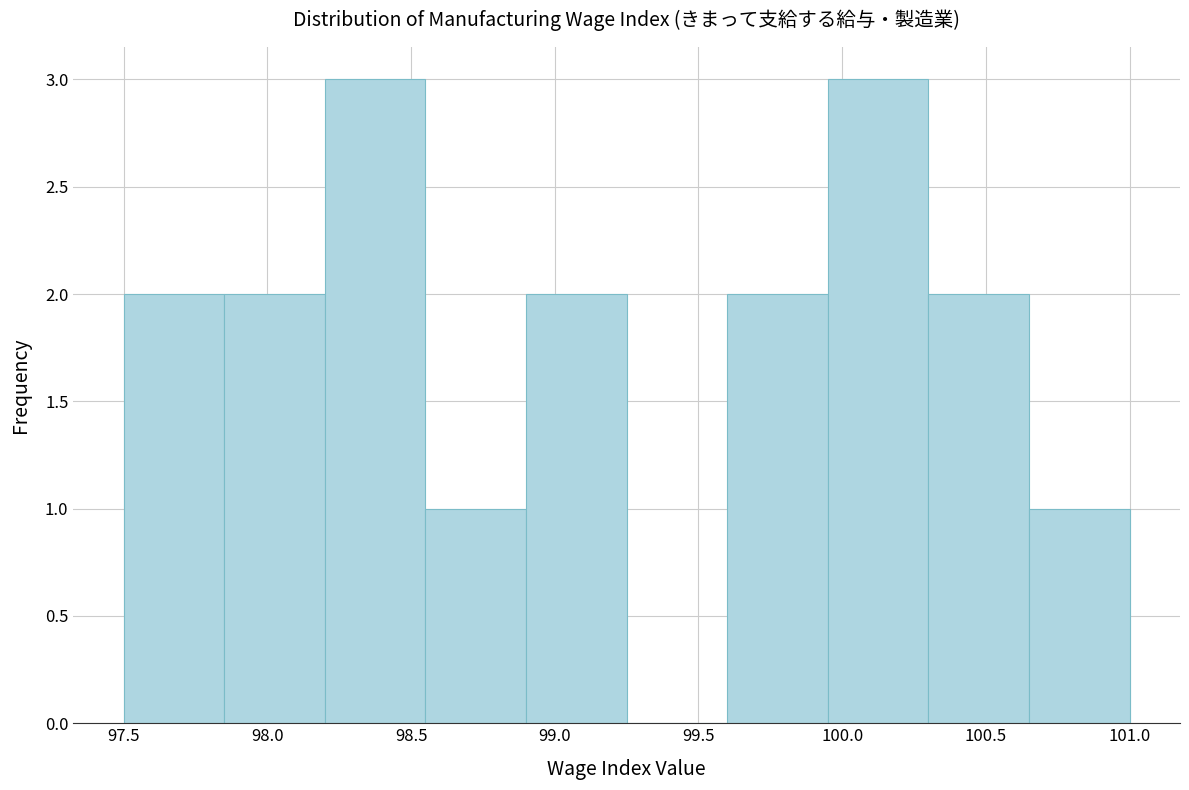

How tall is the bar that spans 97.50 to 97.85 on the x-axis? The values are not printed on the chart, so give them approximately, as read against the axis.

2